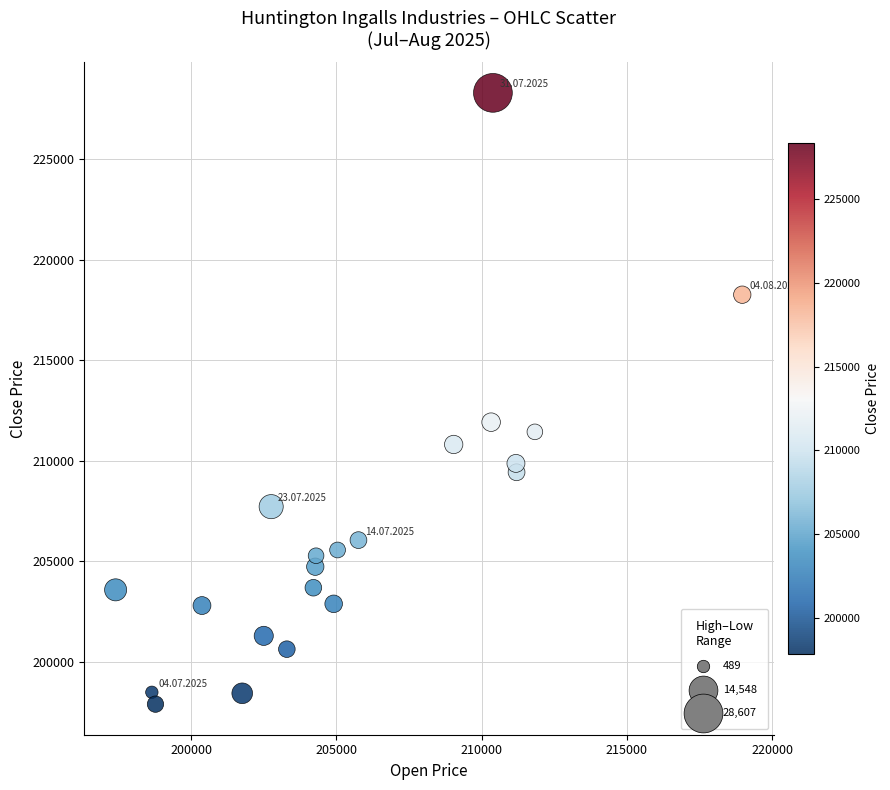

What is the range of X values (max minus min)?

21580